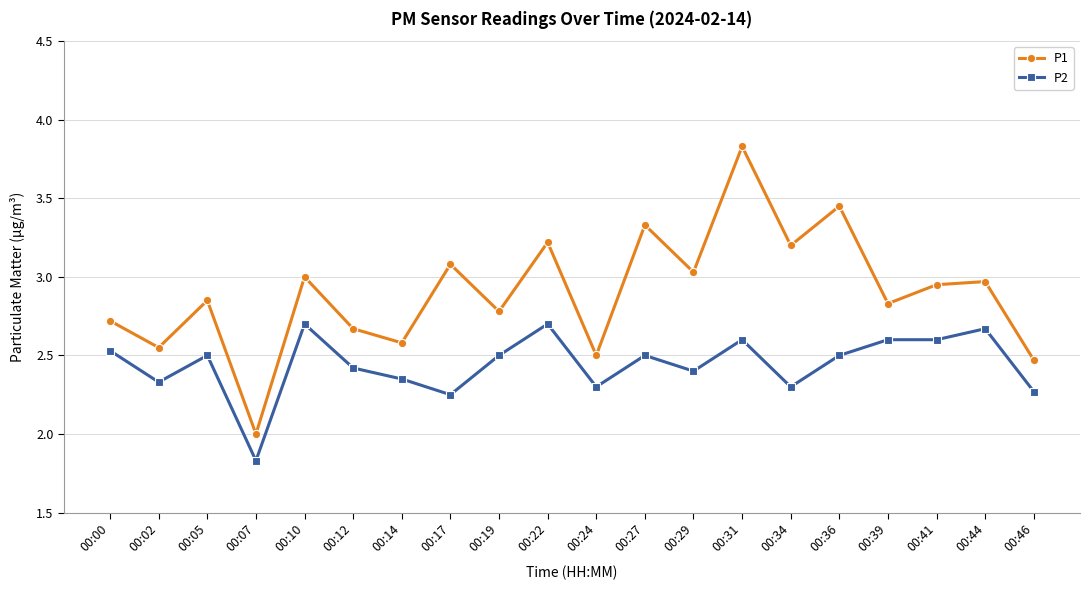

What are all the series names shown in the legend?

P1, P2